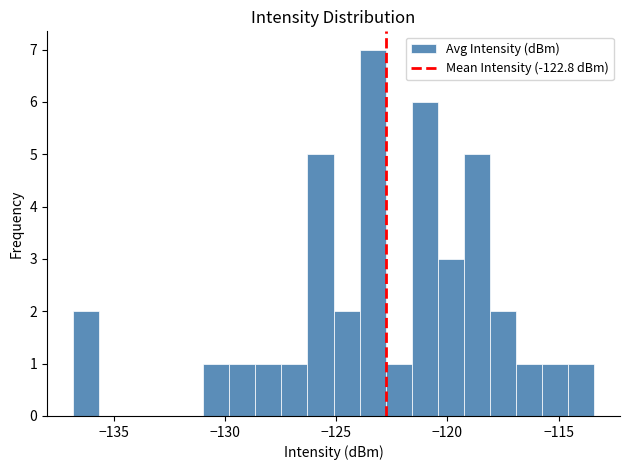

Around what value on the x-axis is the tallest bar? Give the approximate position of its centre, as read against the axis.

-123.5